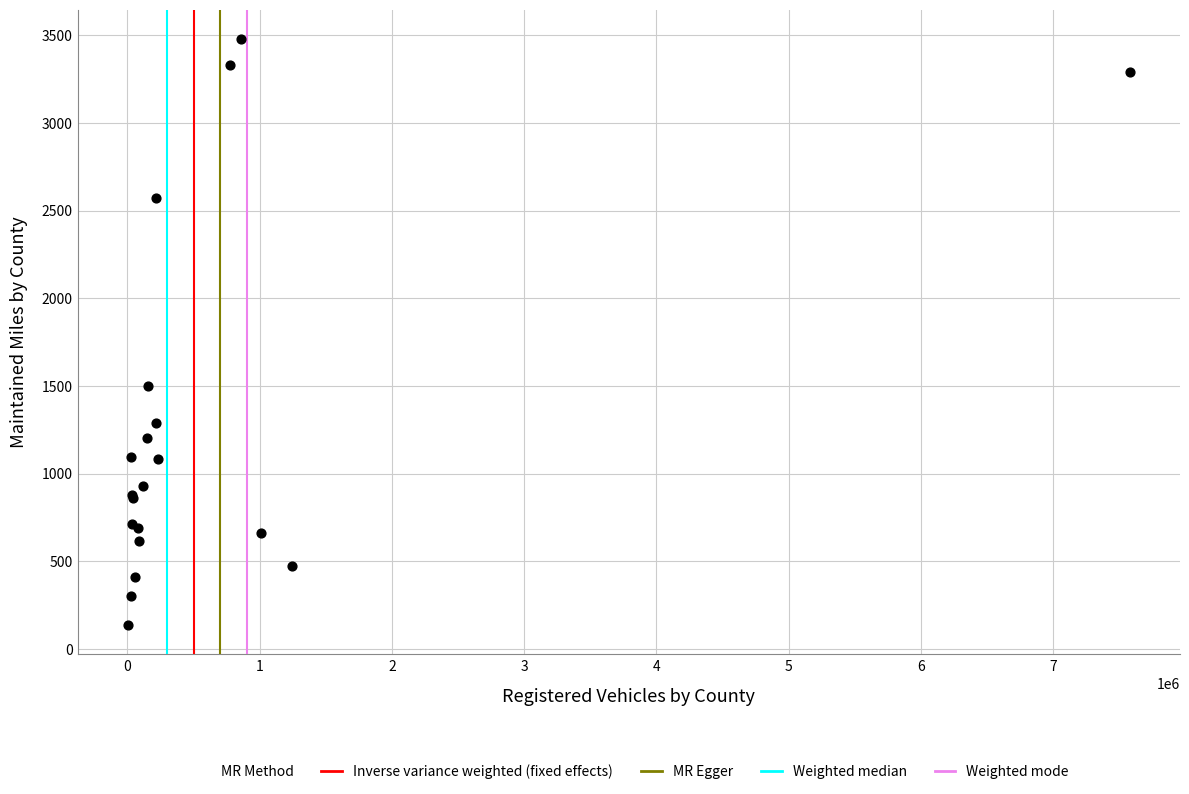

What Y value in the scatter plot is closest to 1806?

1501.0